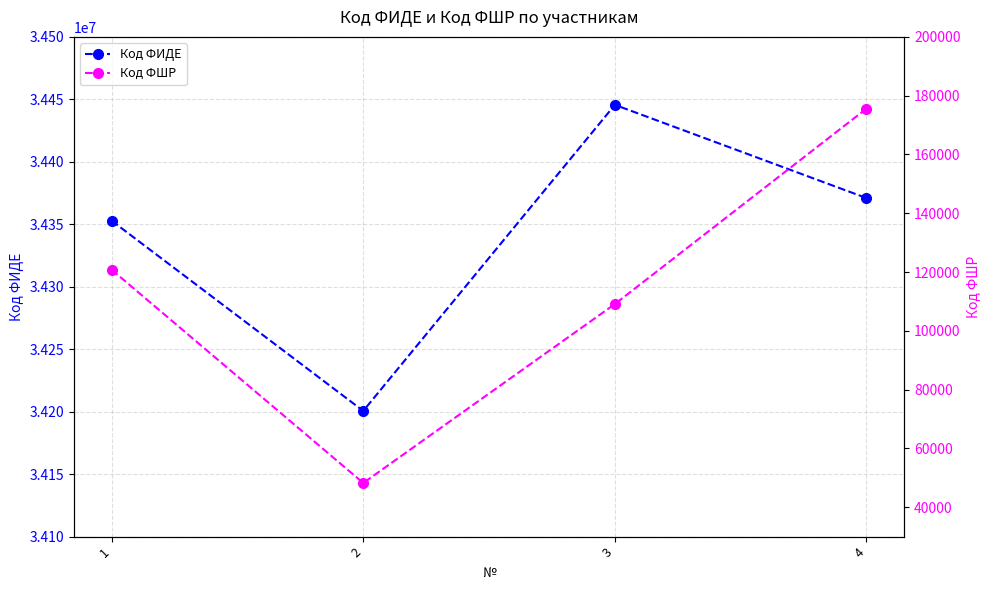

Reading left to right, list all the values displayed in this chart.

Код ФИДЕ: 1=34352848	2=34200592	3=34445609	4=34370986
Код ФШР: 1=120789	2=48233	3=109102	4=175594